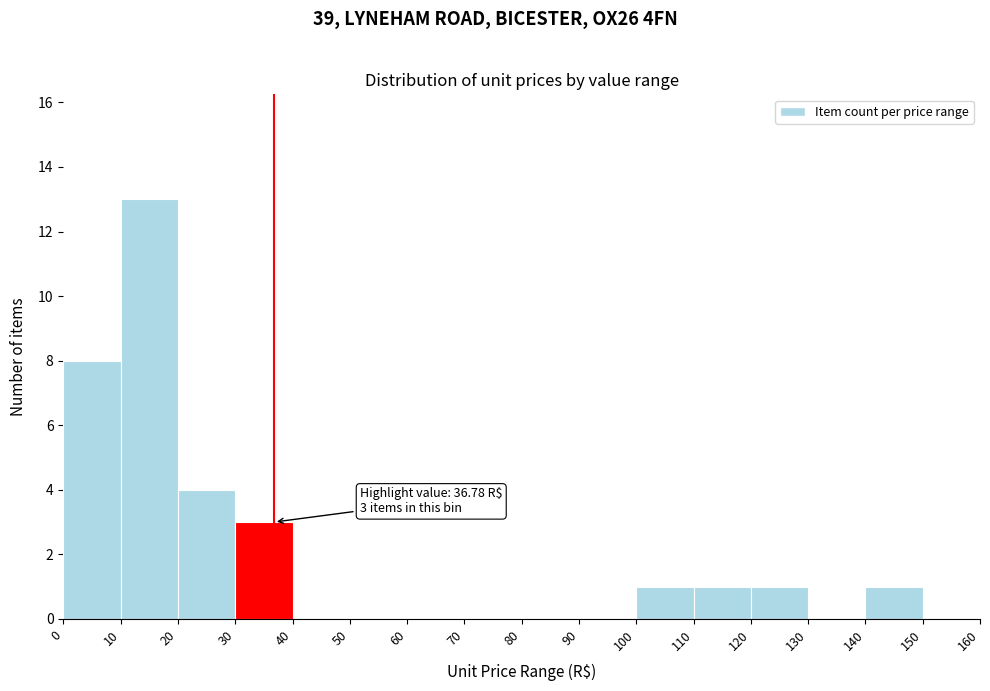

Which range on the x-axis has the tallest bar?

10 to 20